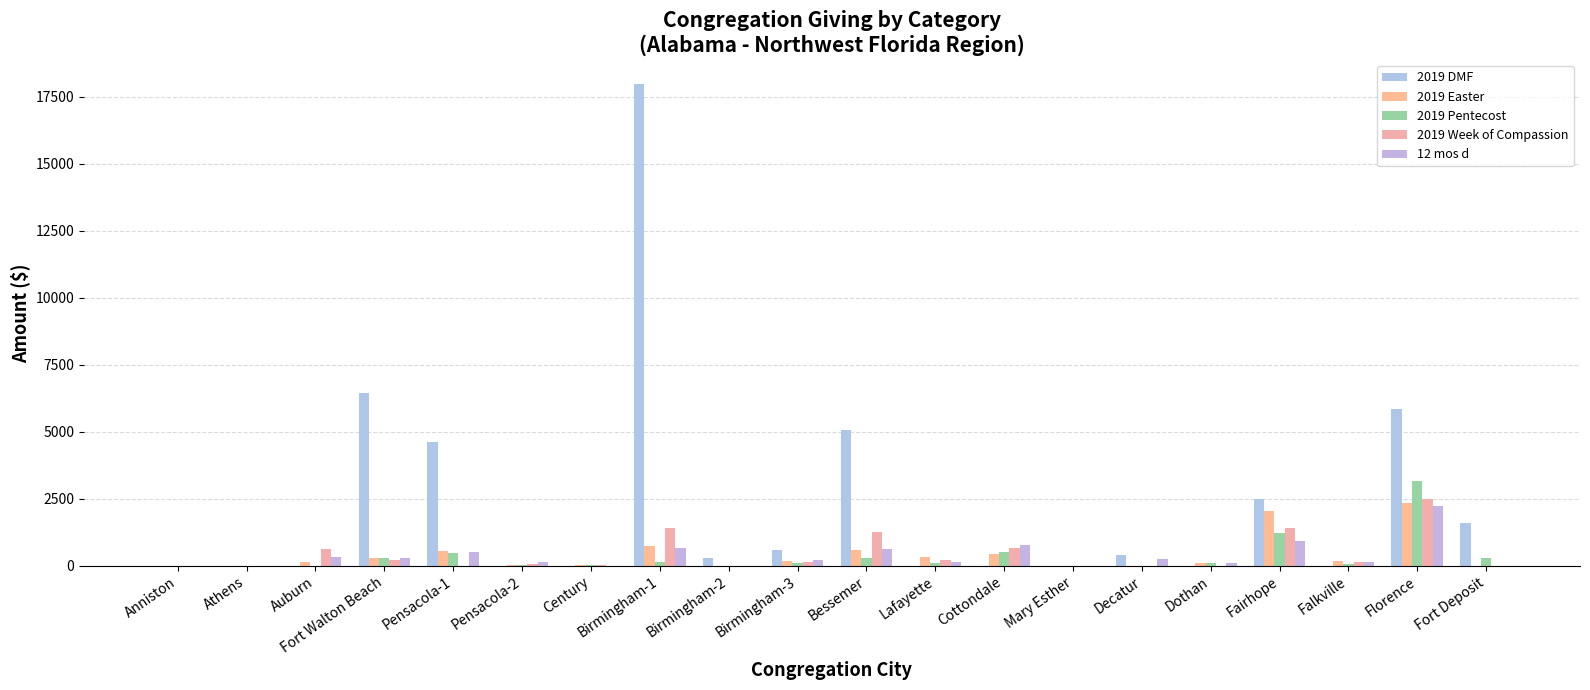

Which label corresponds to the largest value in the chart?

Birmingham-1